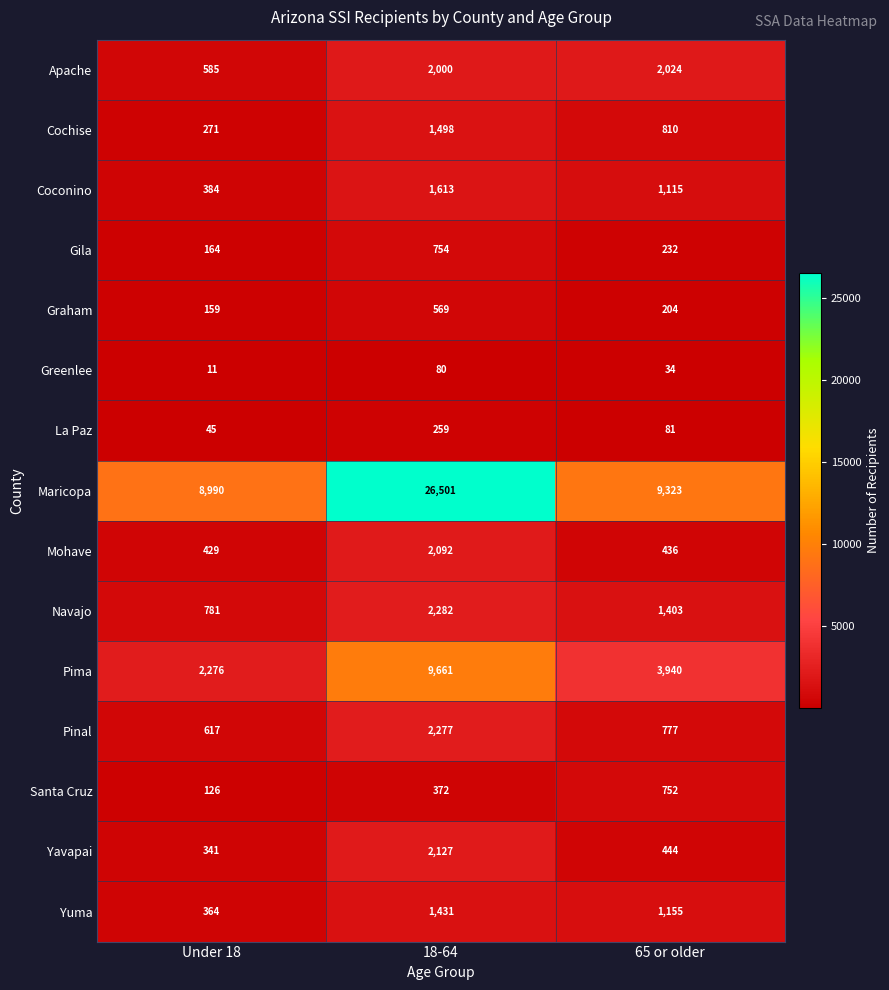

Which series has the largest range (max minus min)?

Maricopa